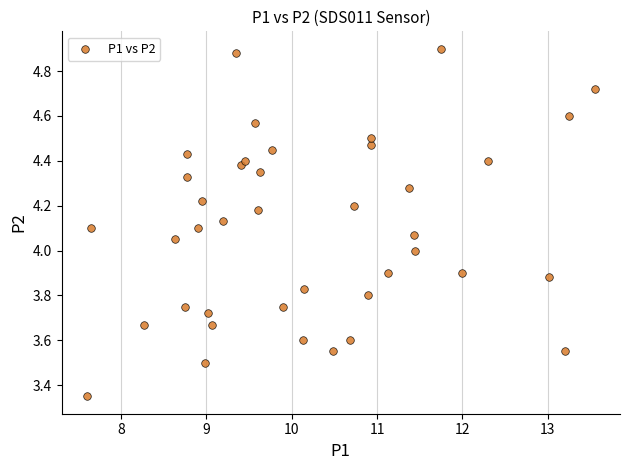

What is the range of X values (max minus min)?

6.0